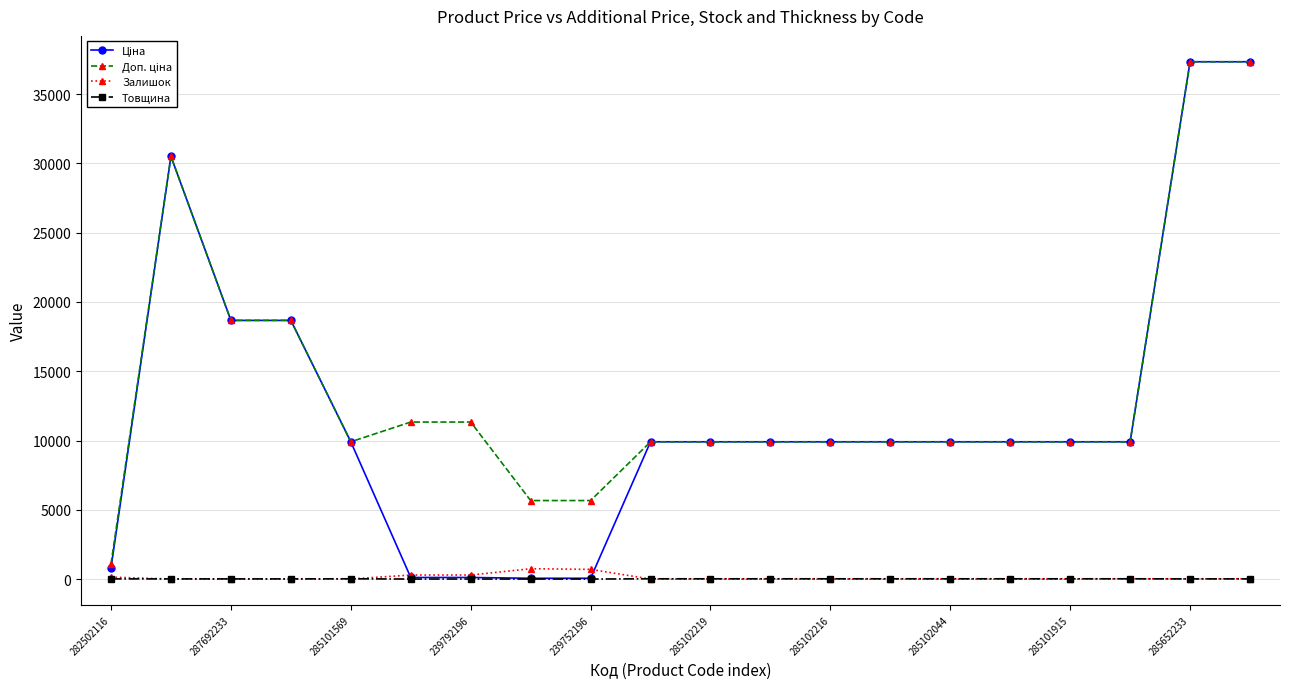

True or false: Залишок has more than 0 points higher than both neighbors.

True